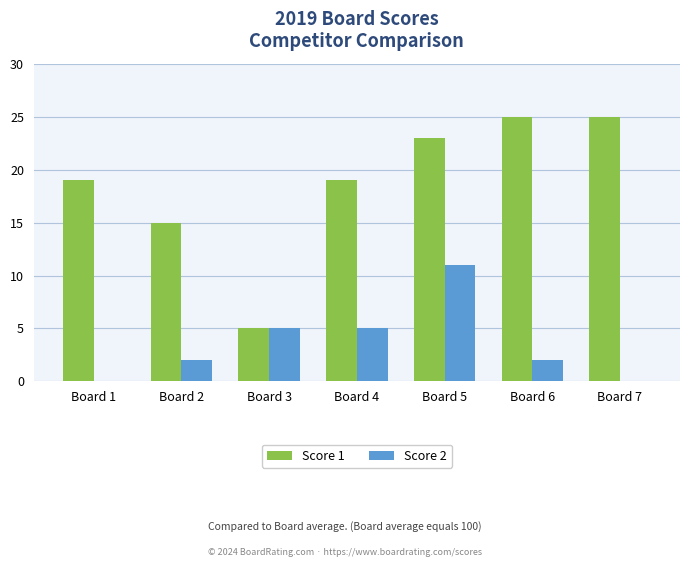

What is the sum of all Score 1 values?

131